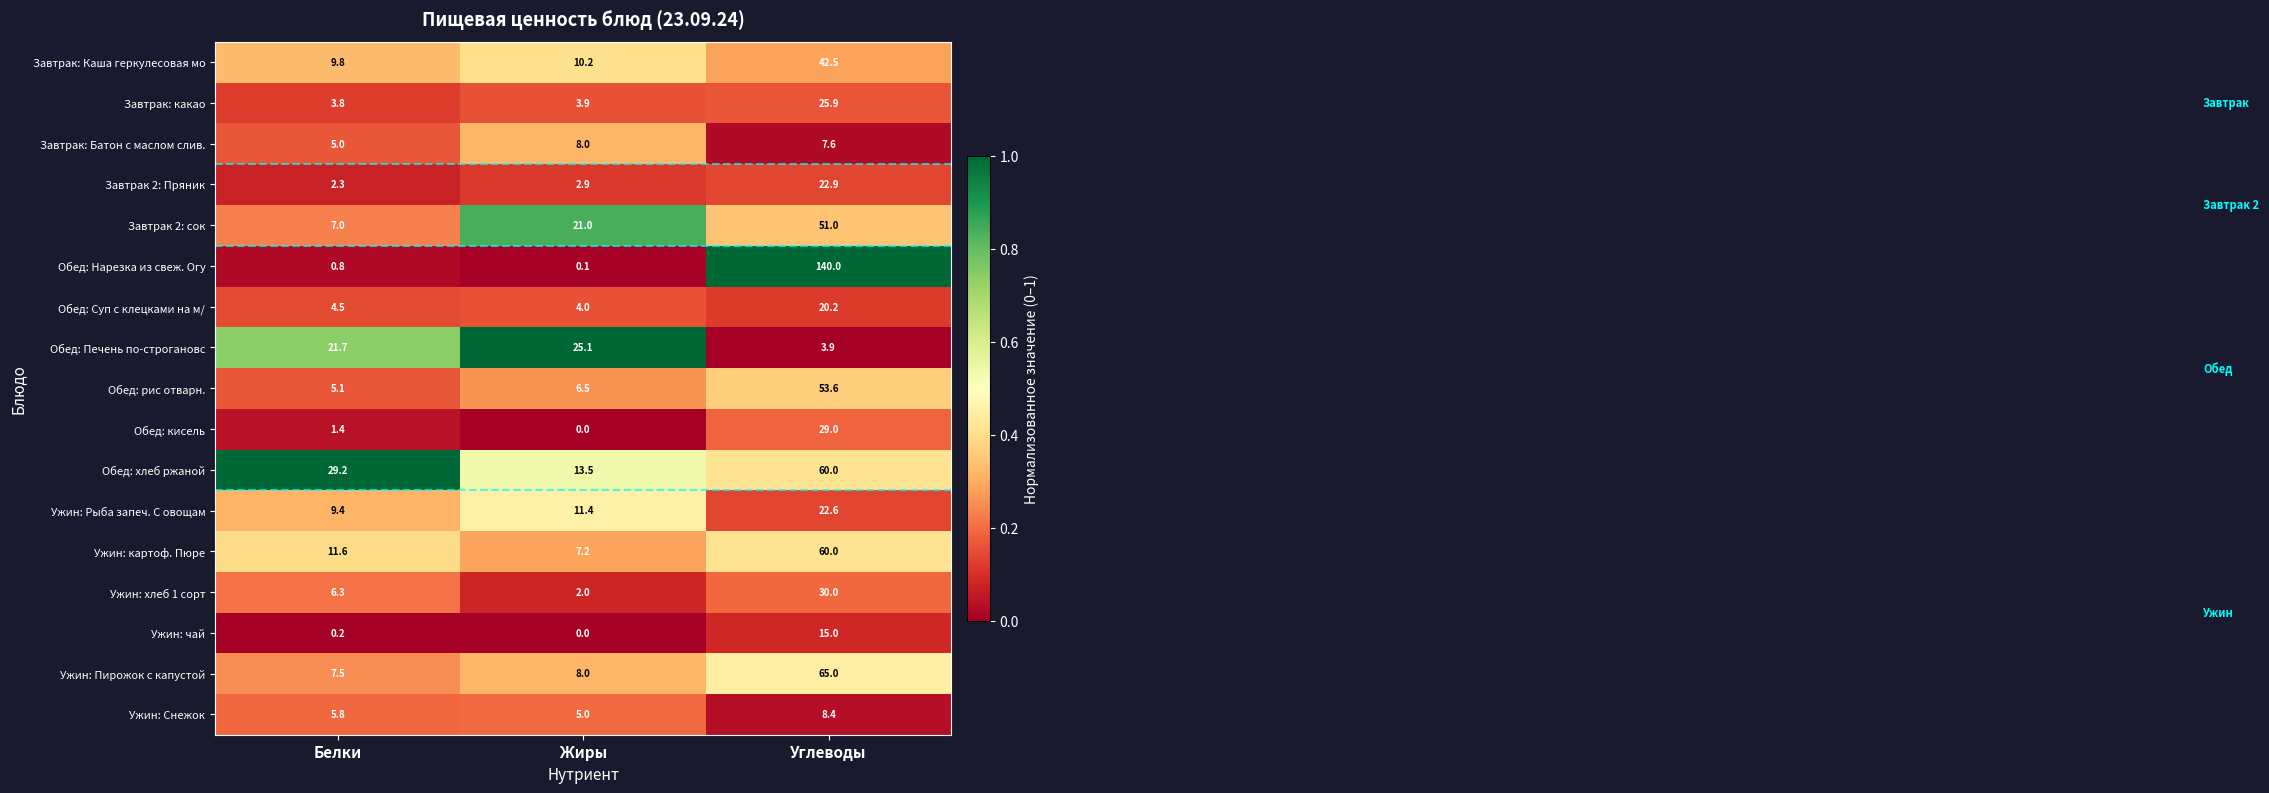

What is the difference between the maximum and minimum values in the Завтрак 2: Пряник series?

20.6